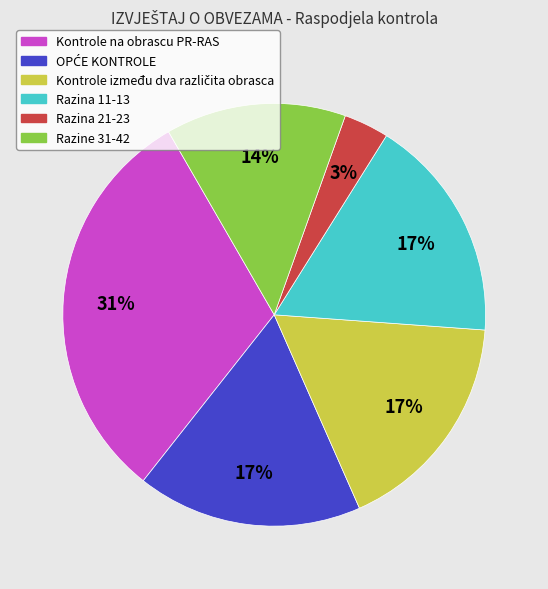

Which category has the smallest portion of the pie?

Razina 21-23